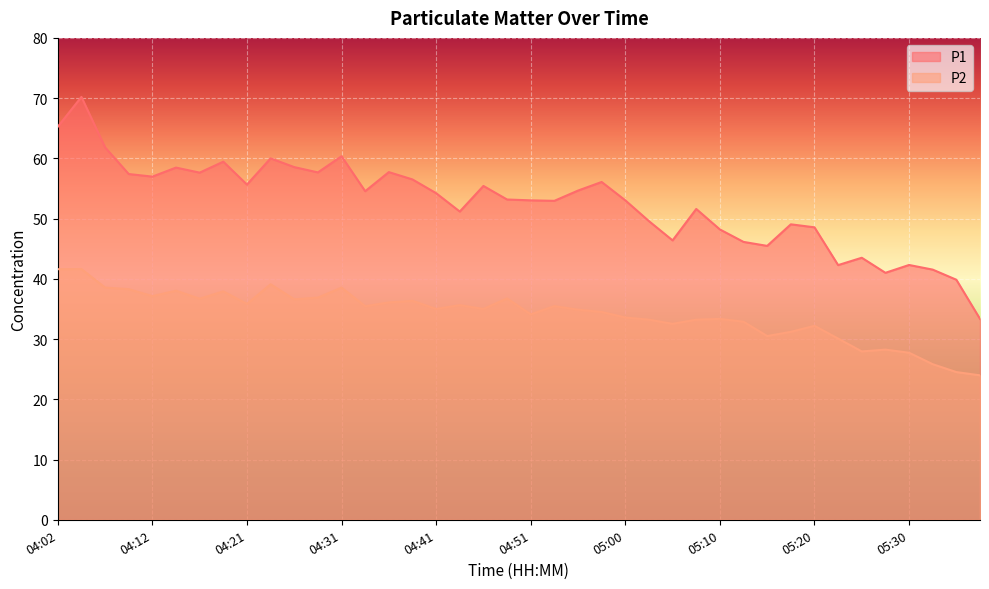

Reading left to right, what are all the values shown in this chart?

P1: 65.2	70.2	61.8	57.4	57.0	58.5	57.6	59.5	55.6	60.0	58.5	57.7	60.4	54.5	57.7	56.5	54.2	51.2	55.4	53.2	53.0	53.0	54.6	56.1	53.0	49.6	46.4	51.6	48.2	46.1	45.5	49.0	48.5	42.3	43.5	41.0	42.3	41.5	39.9	33.4
P2: 41.6	41.6	38.5	38.3	37.1	38.0	36.7	37.9	35.8	39.1	36.6	36.9	38.5	35.5	36.1	36.4	35.0	35.6	35.0	36.8	34.1	35.5	34.9	34.5	33.6	33.2	32.5	33.2	33.4	32.9	30.5	31.2	32.2	30.1	27.9	28.2	27.7	25.8	24.5	24.0